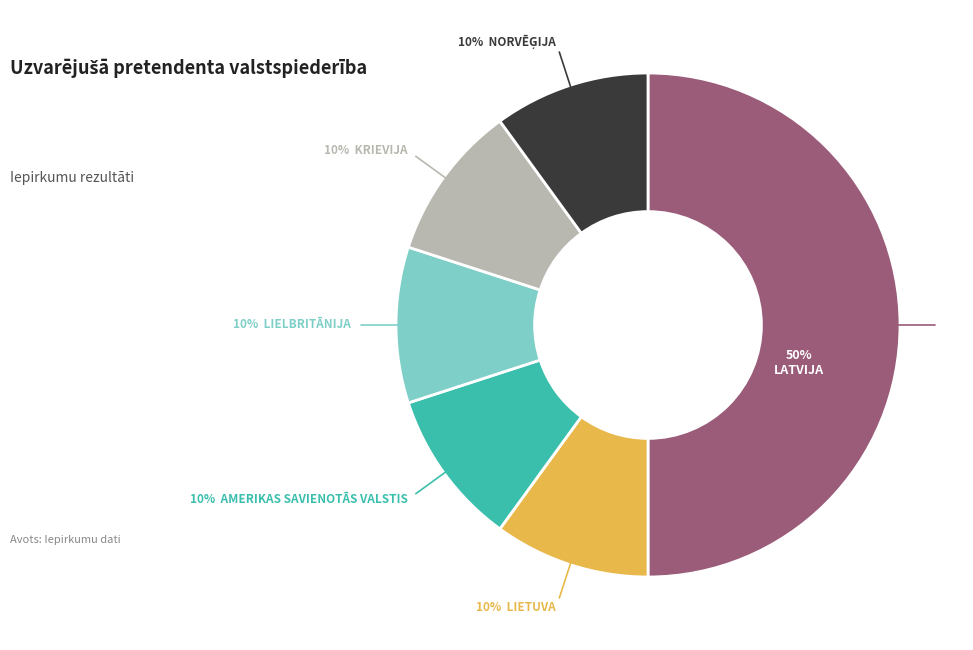

To the nearest percent, what is the average slice percentage?

17%